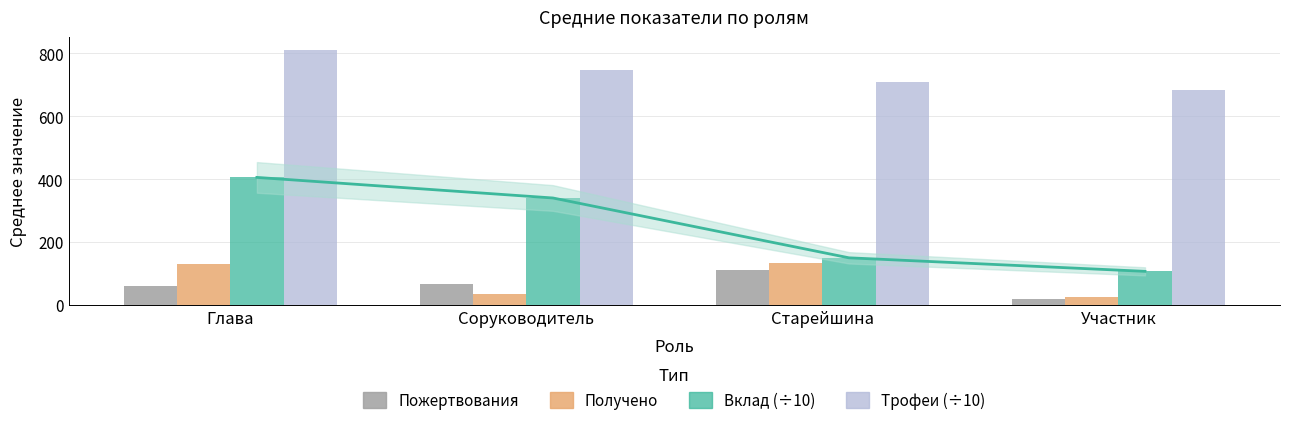

True or false: Трофеи (÷10) has a value of 1071.2 at Старейшина.

False